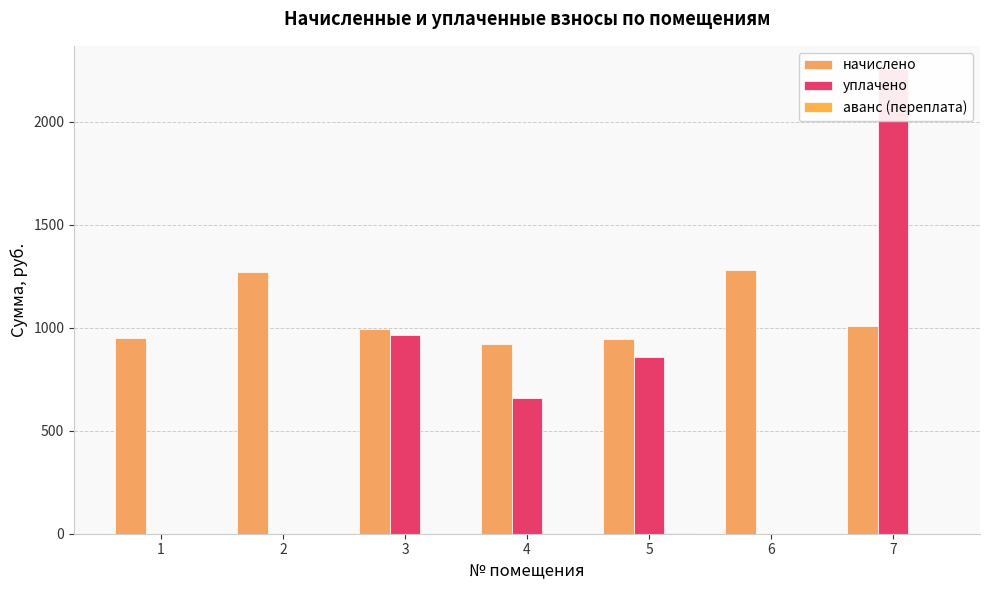

At which label does аванс (переплата) reach its peak?

5